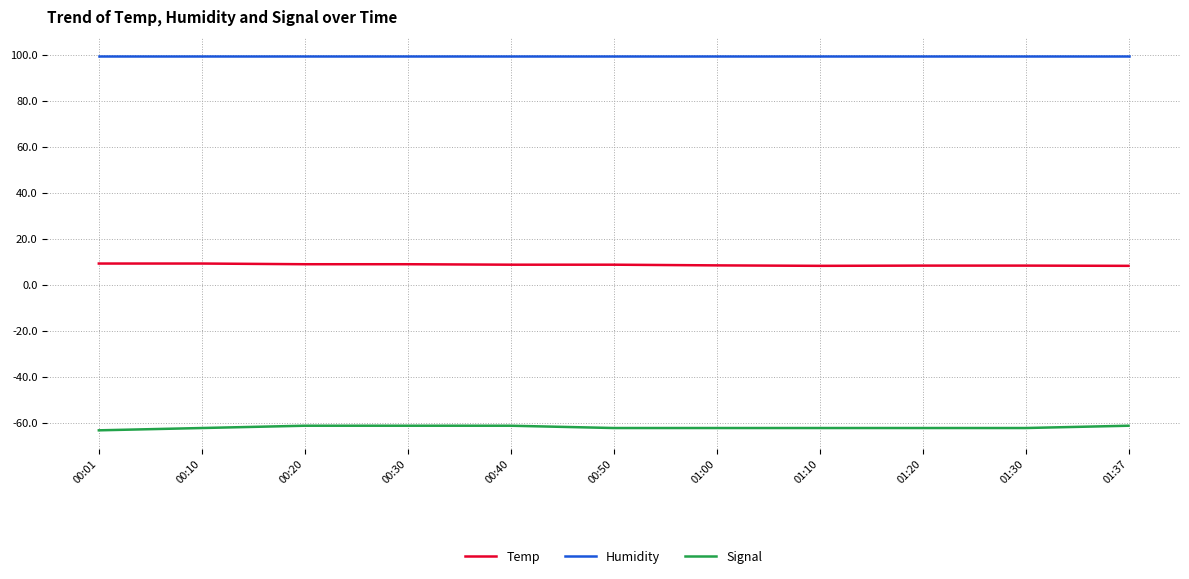

What is the highest value of the Humidity series?

99.9